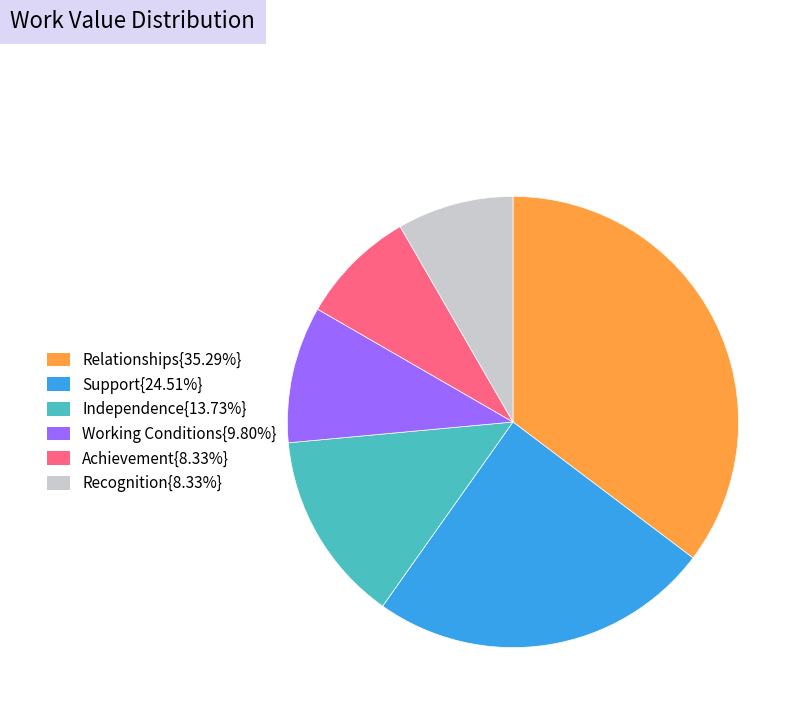

Does Working Conditions{9.80%} represent more than half of the total?

No